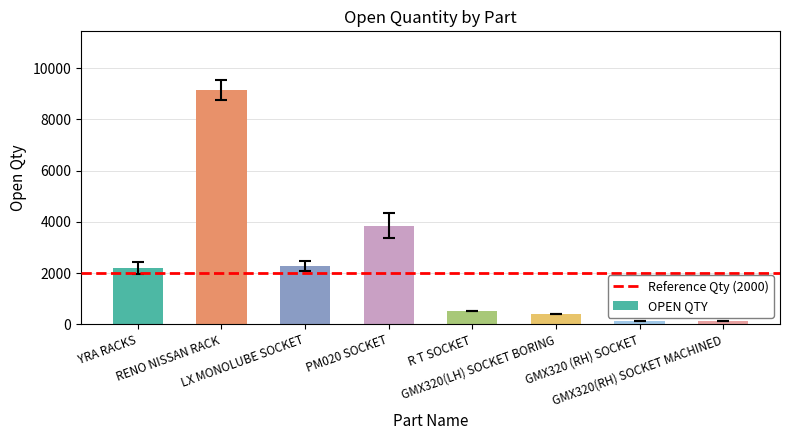

What is the difference between the second highest and minimum values?

3731